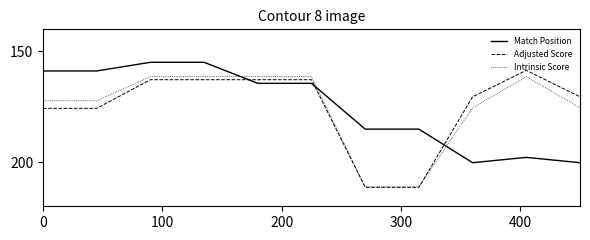

True or false: Match Position and Intrinsic Score intersect in this chart.

True